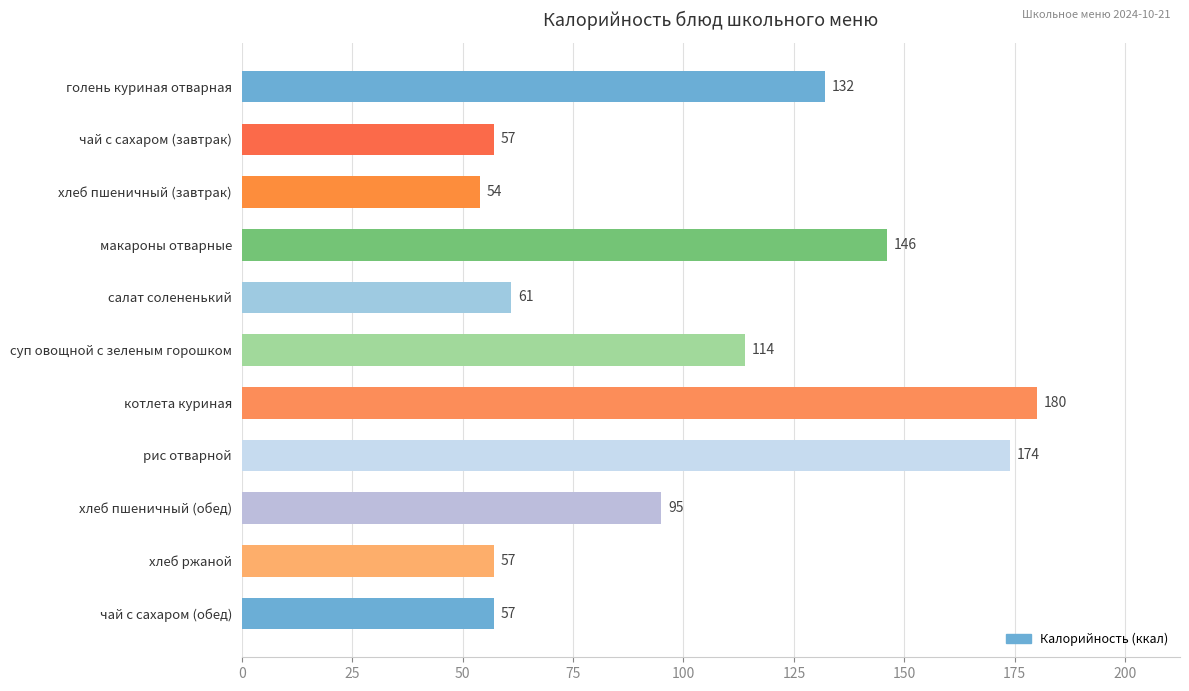

Where is the data nearest to the value 117?

суп овощной с зеленым горошком